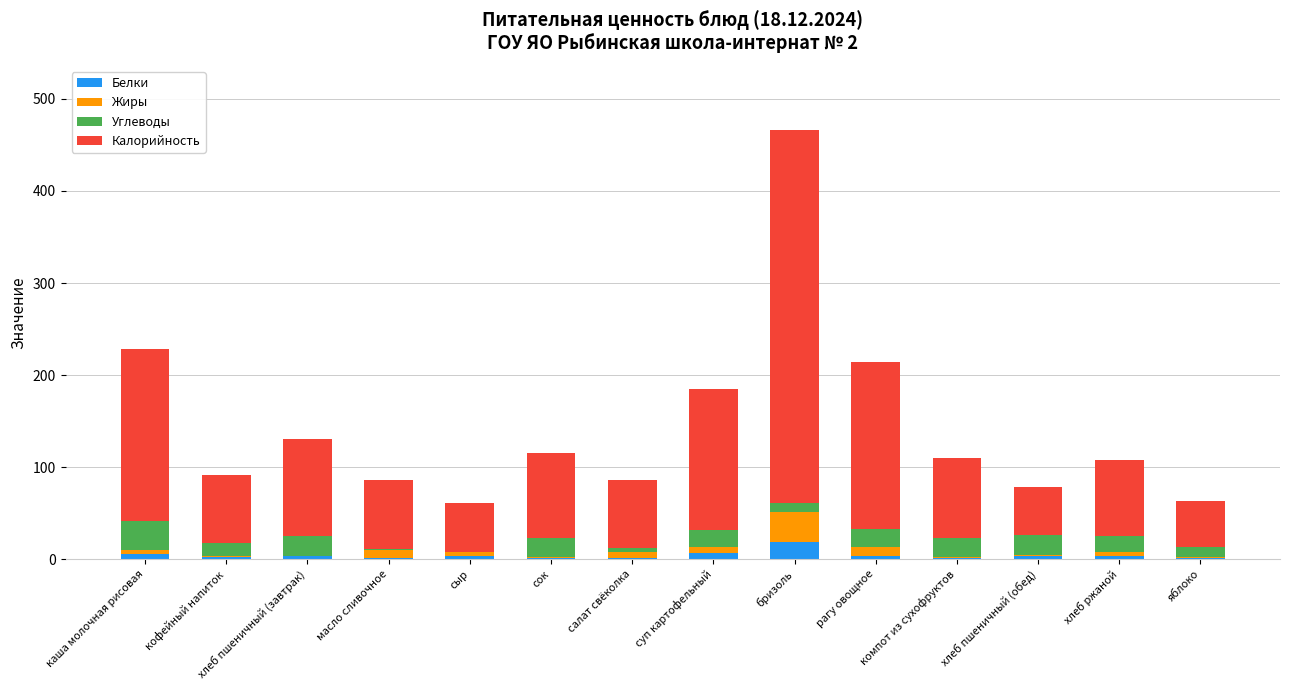

Where does the Белки series first go above 3?

каша молочная рисовая